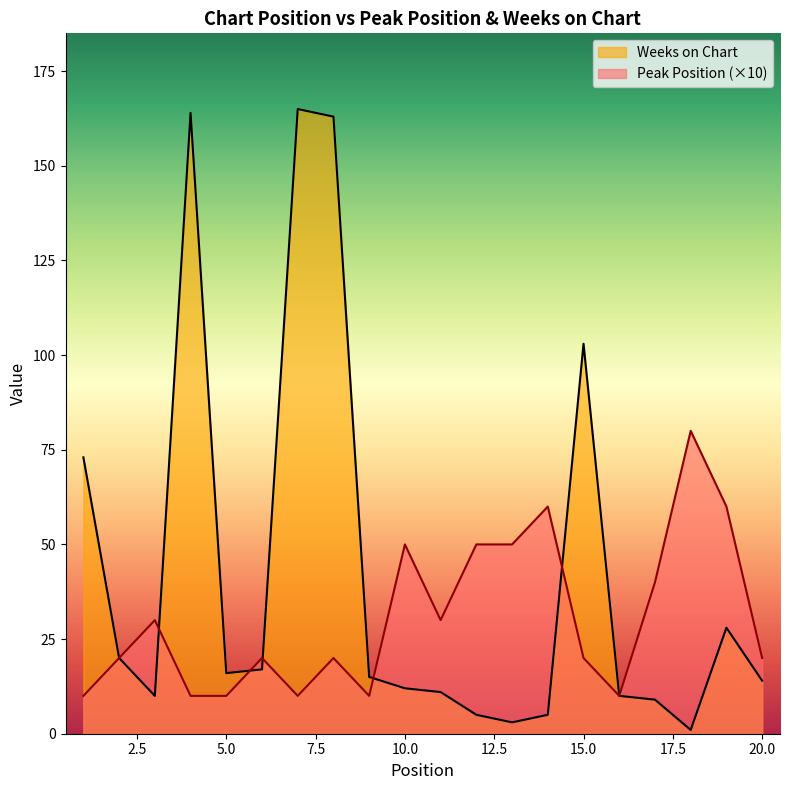

Which series changed the most between 10 and 20?

Peak Position